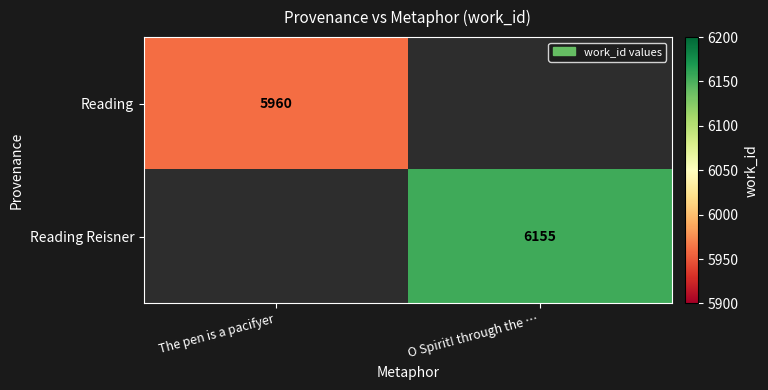

True or false: Reading has a value of 5960 at The pen is a pacifyer.

True